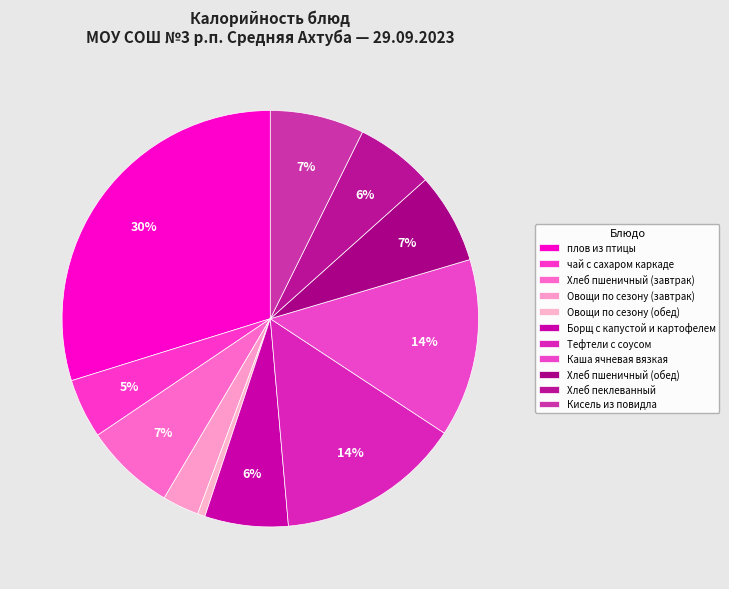

How many segments does this pie chart have?

11